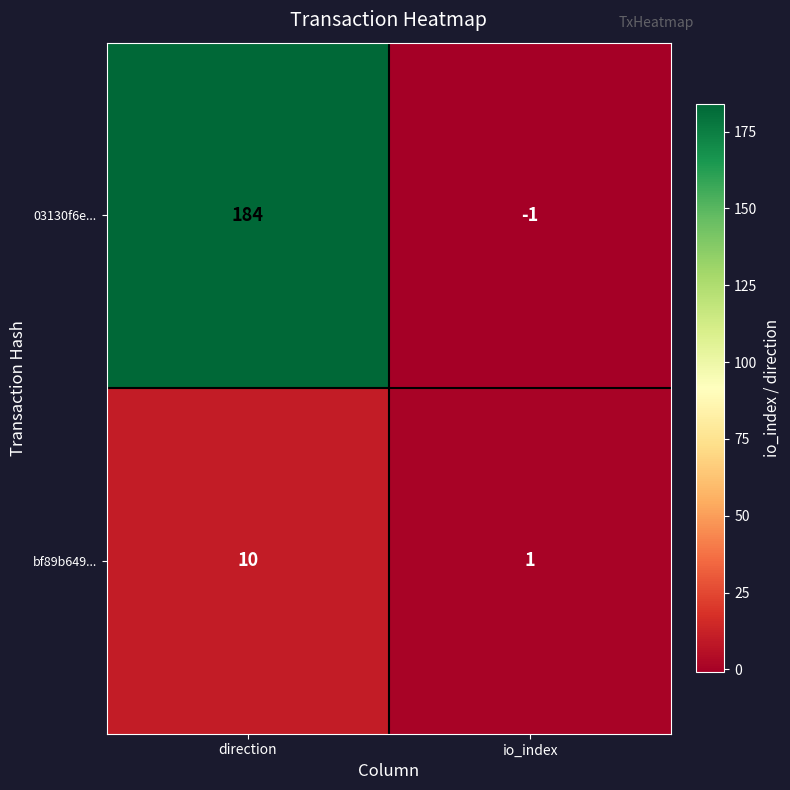

How many values in 03130f6e... are above zero?

1